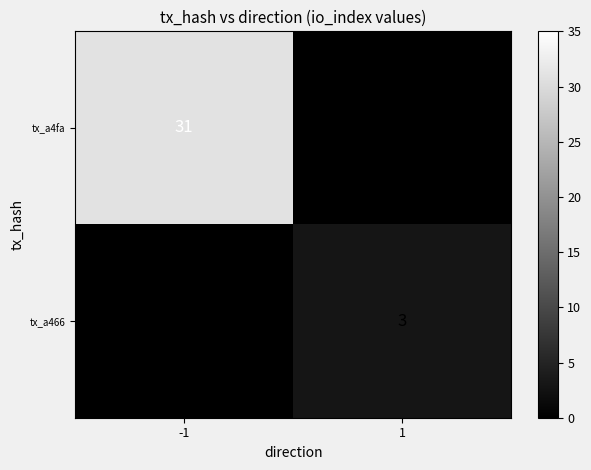

True or false: tx_a4fa has a value of 31 at -1.

True